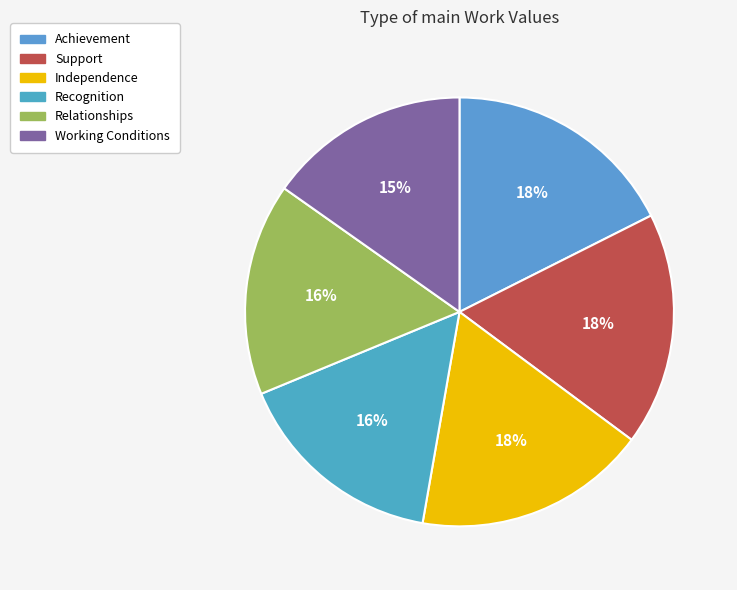

The Relationships slice represents 6% of the pie. True or false?

False